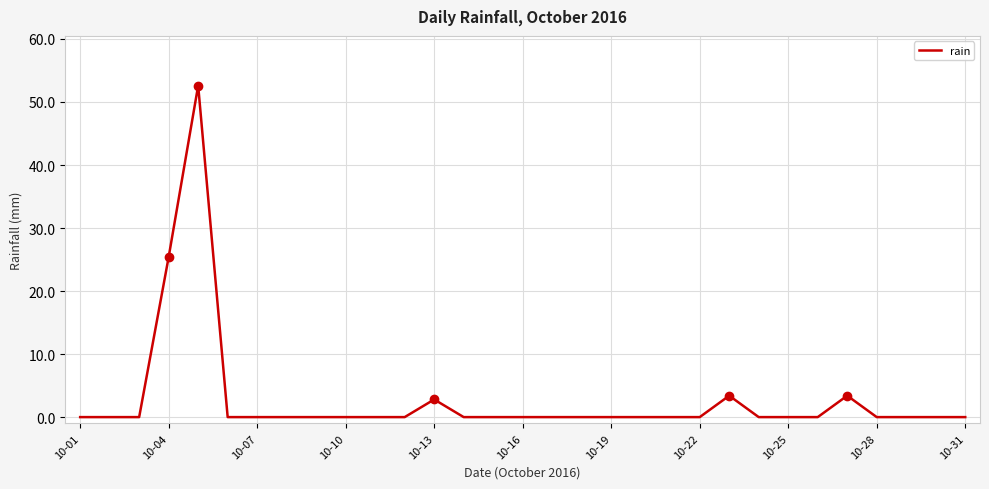

What is the maximum value shown in the chart?

52.6